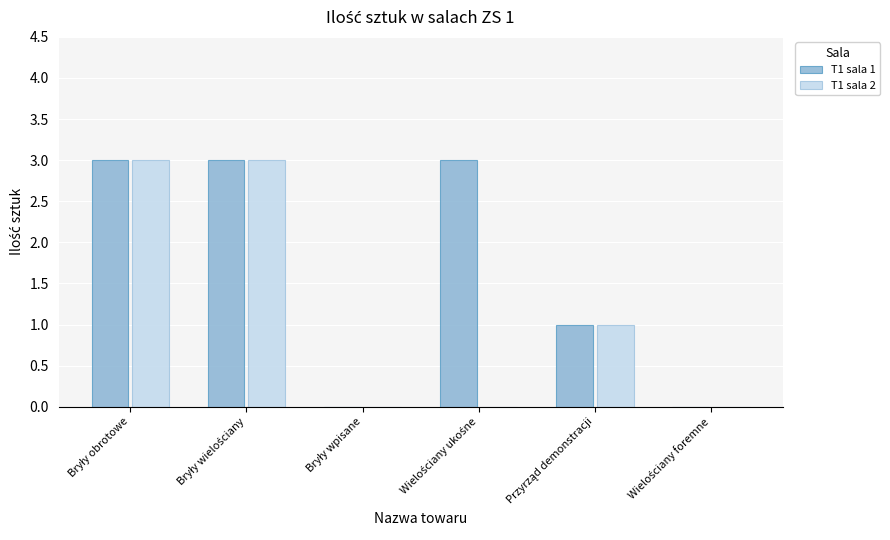

Reading right to left, what are all the values shown in this chart?

T1 sala 1: 0	1	3	0	3	3
T1 sala 2: 0	1	0	0	3	3